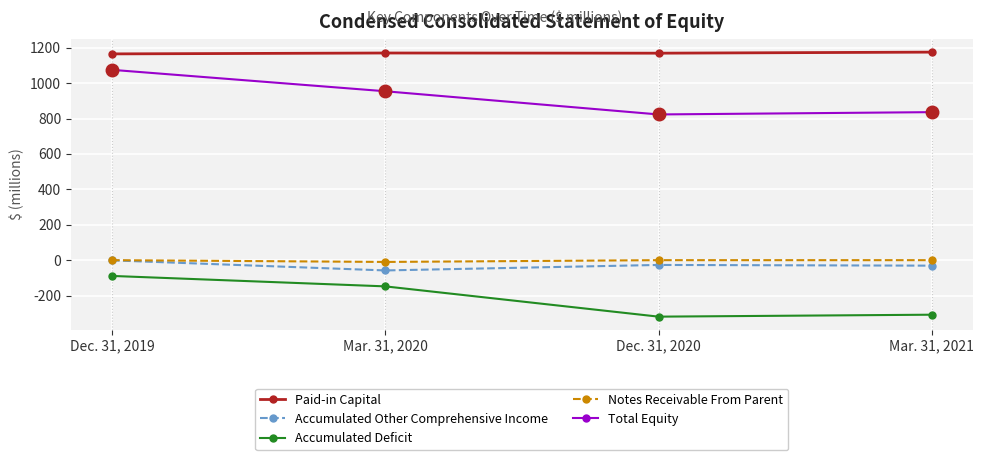

What is the minimum value for Paid-in Capital?

1165